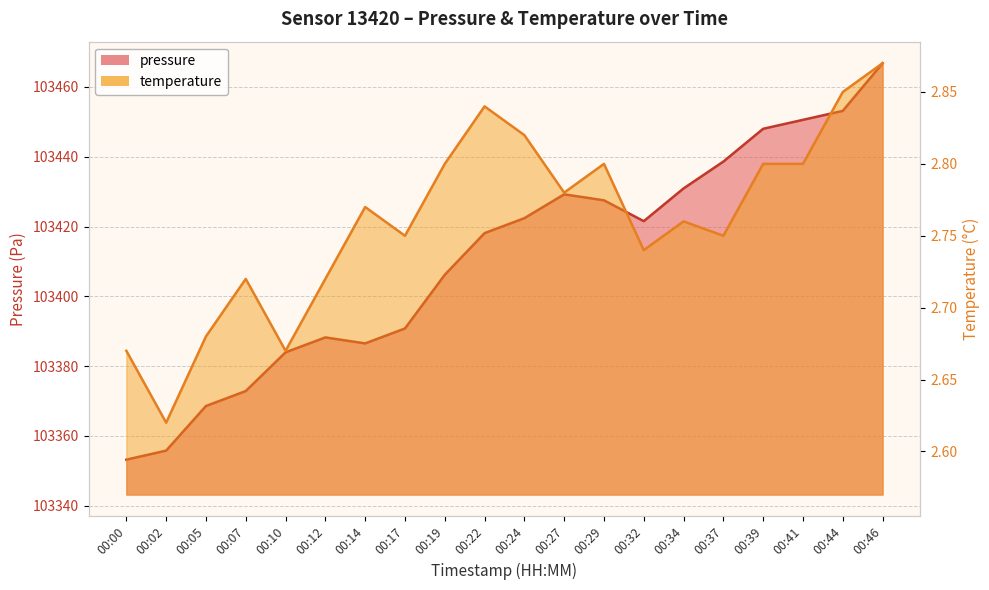

Between 00:39 and 00:12, which is larger?

00:39